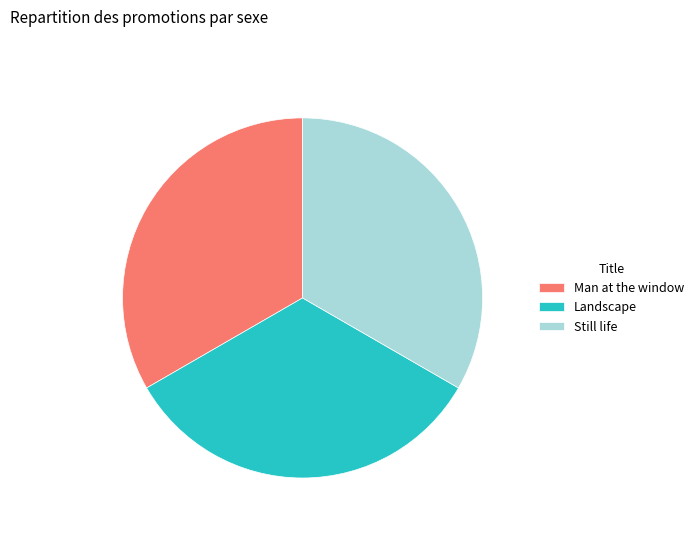

Do Man at the window and Landscape together represent more than half of the pie?

Yes